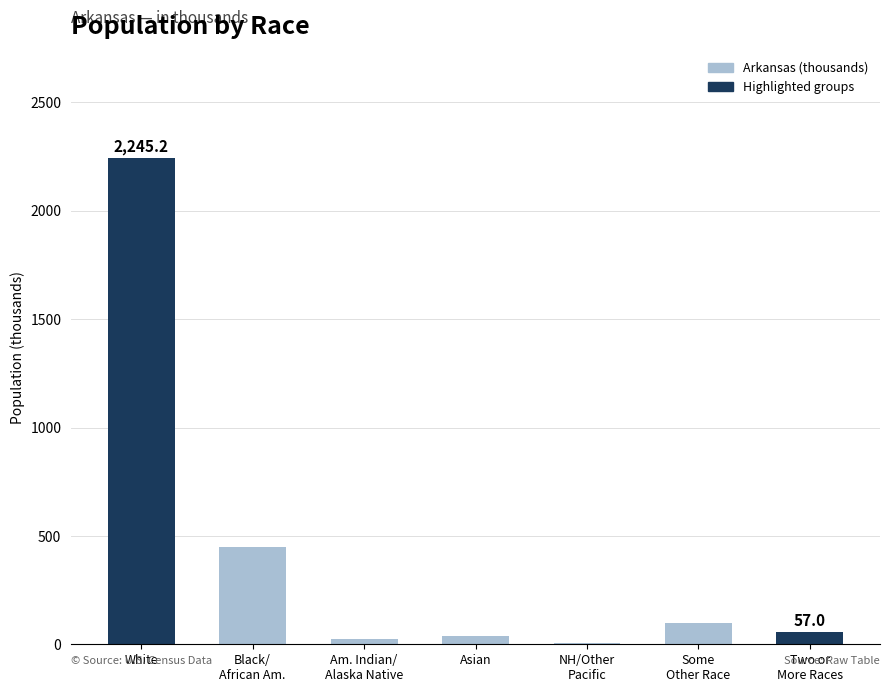

Are the bars horizontal?

No